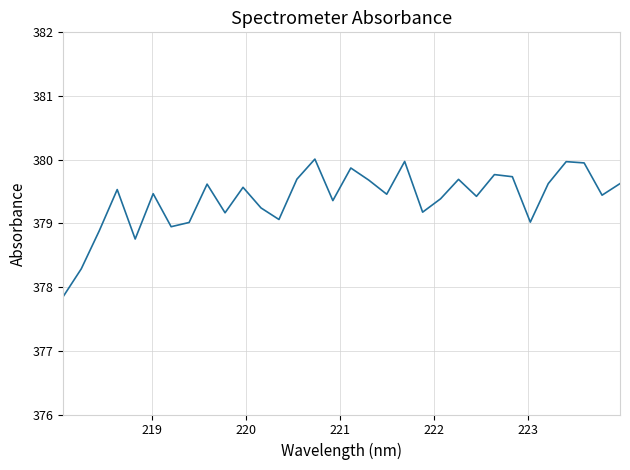

What is the greatest value displayed?

380.0